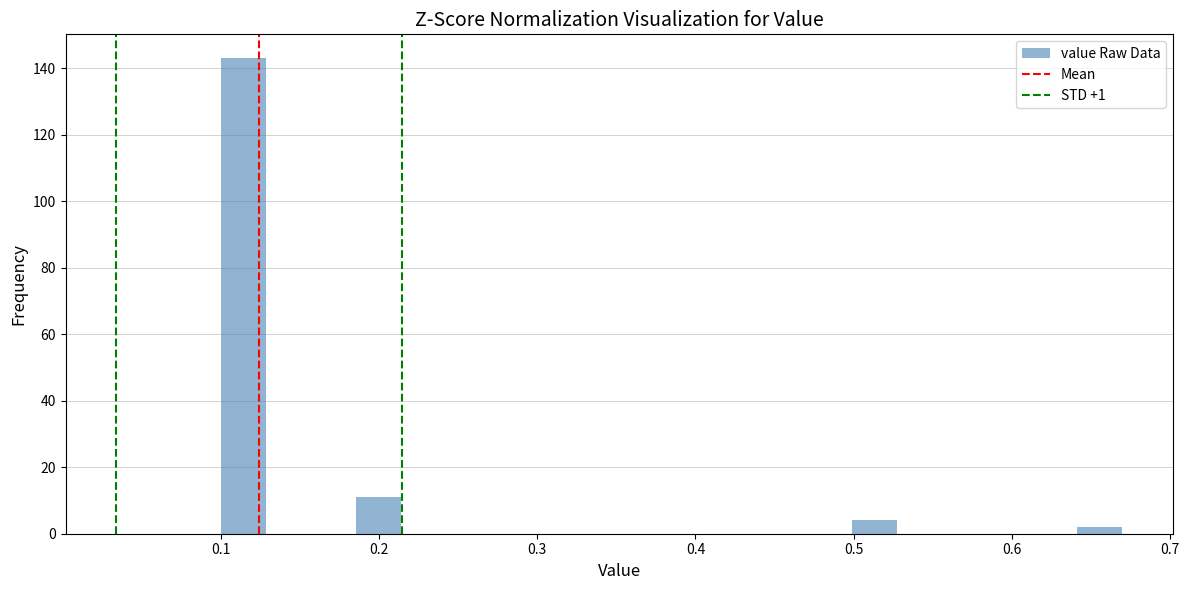

Around what value on the x-axis is the tallest bar? Give the approximate position of its centre, as read against the axis.

0.11